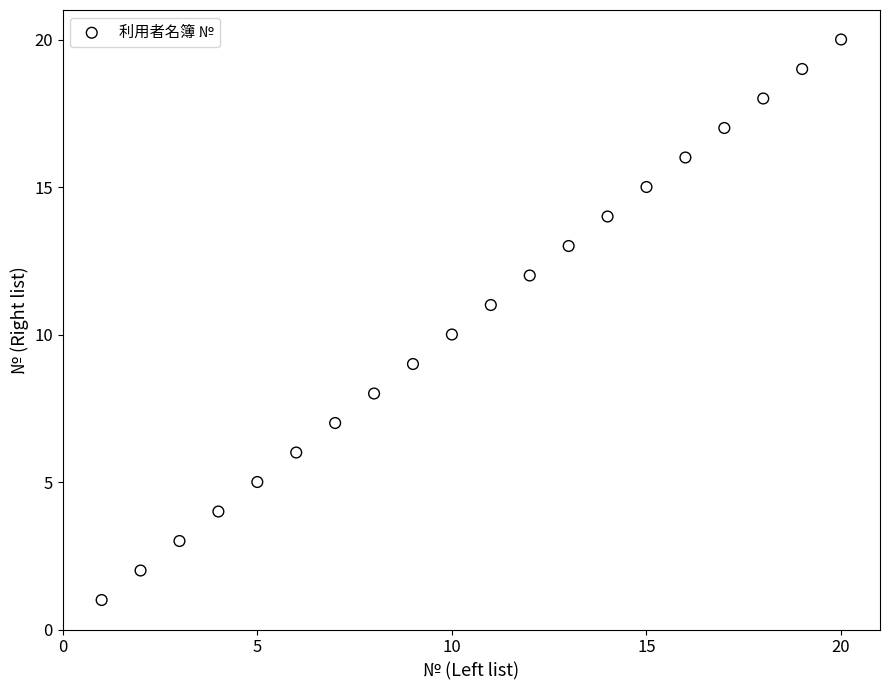

What is the range of Y values (max minus min)?

19